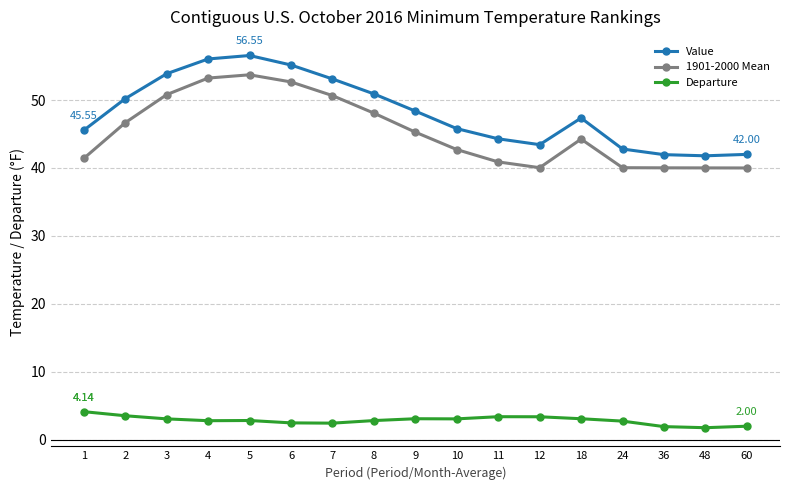

What are all the series names shown in the legend?

Value, 1901-2000 Mean, Departure